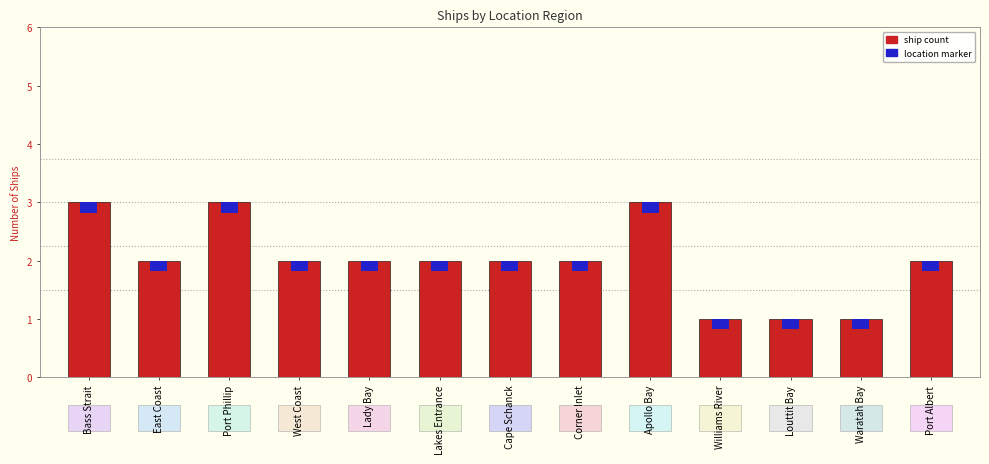

Approximately how many times larger is the value at Cape Schanck compared to Williams River?

2.0